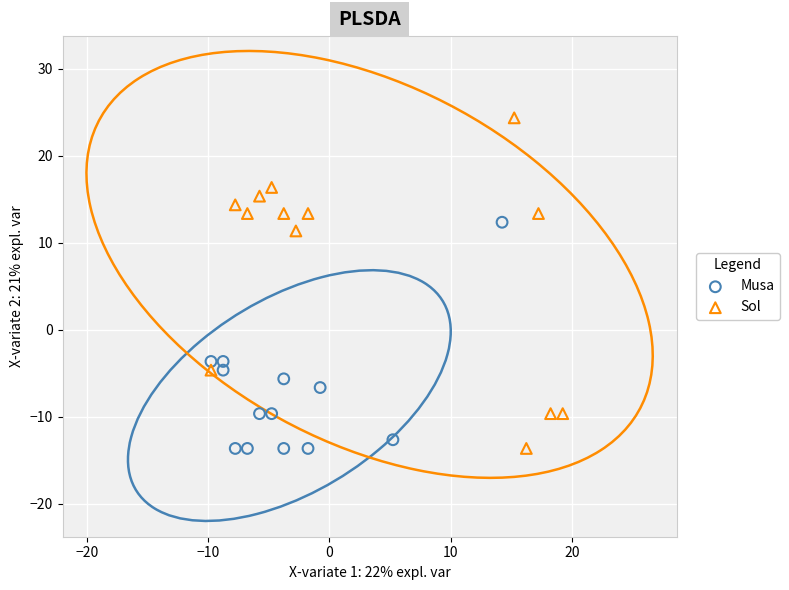

Which series reaches the maximum Y coordinate?

Sol